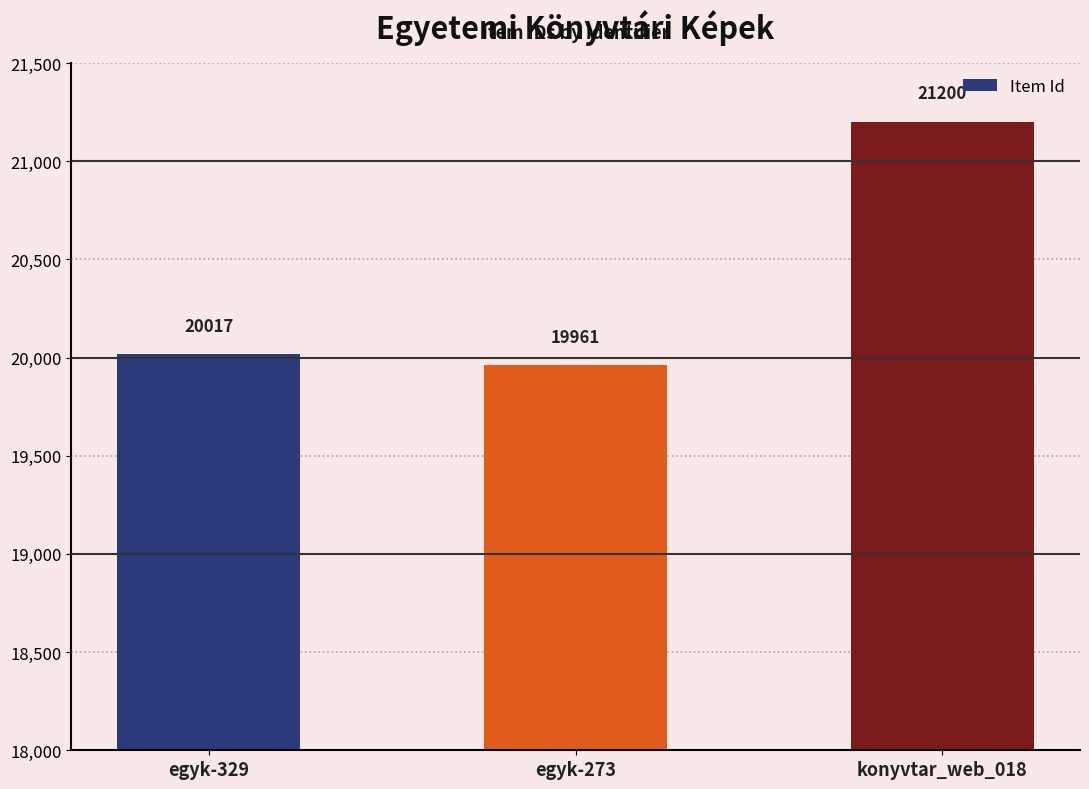

Does the chart contain stacked bars?

No